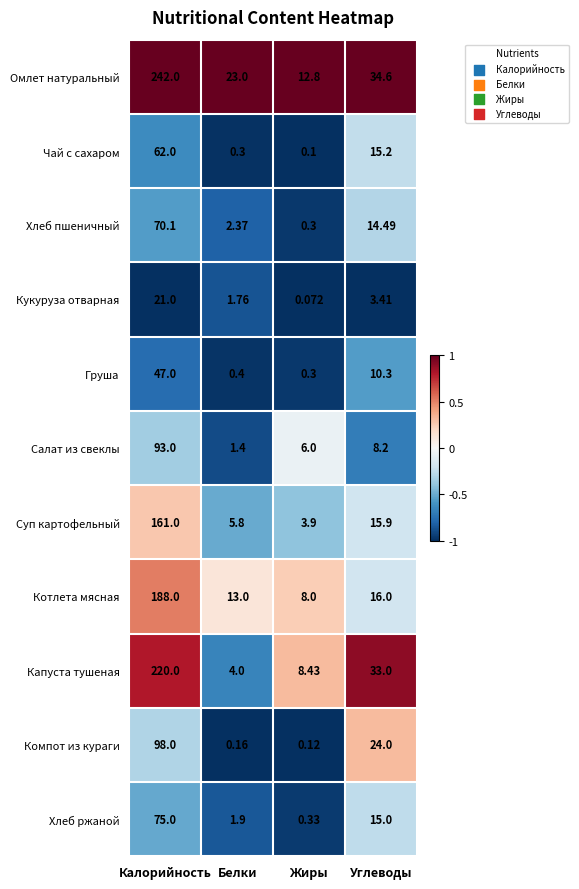

At which label does Салат из свеклы first exceed 8?

Калорийность